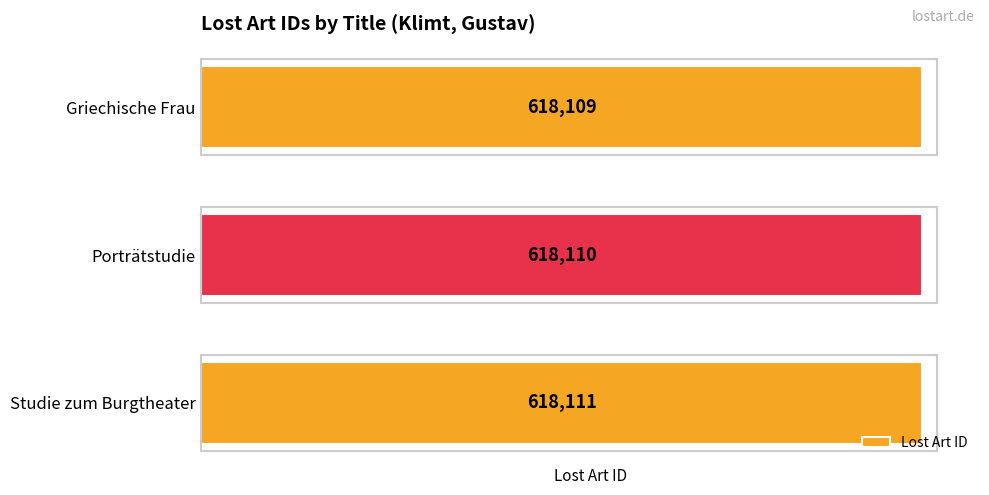

Reading bottom to top, list all the values displayed in this chart.

Studie zum Burgtheater=618111	Porträtstudie=618110	Griechische Frau=618109